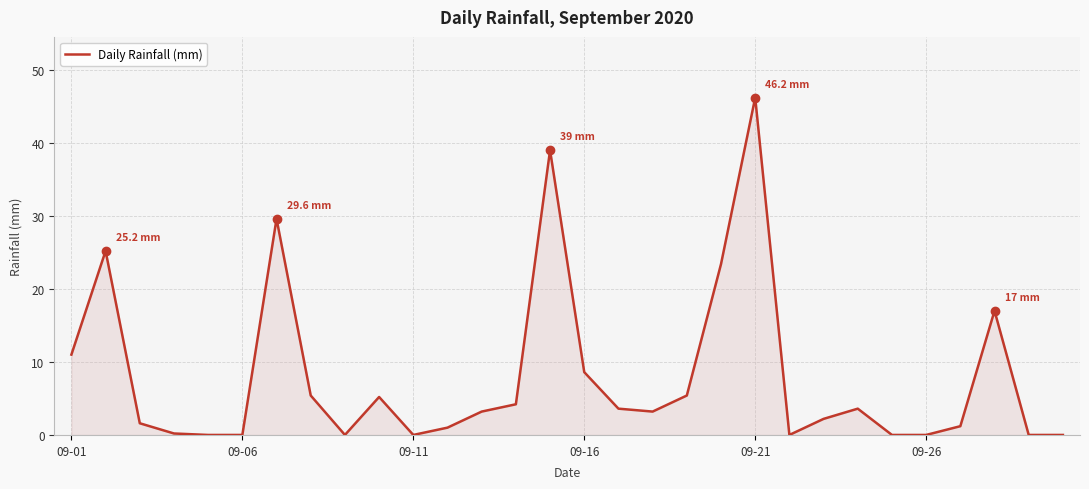

What is the maximum value shown in the chart?

46.2